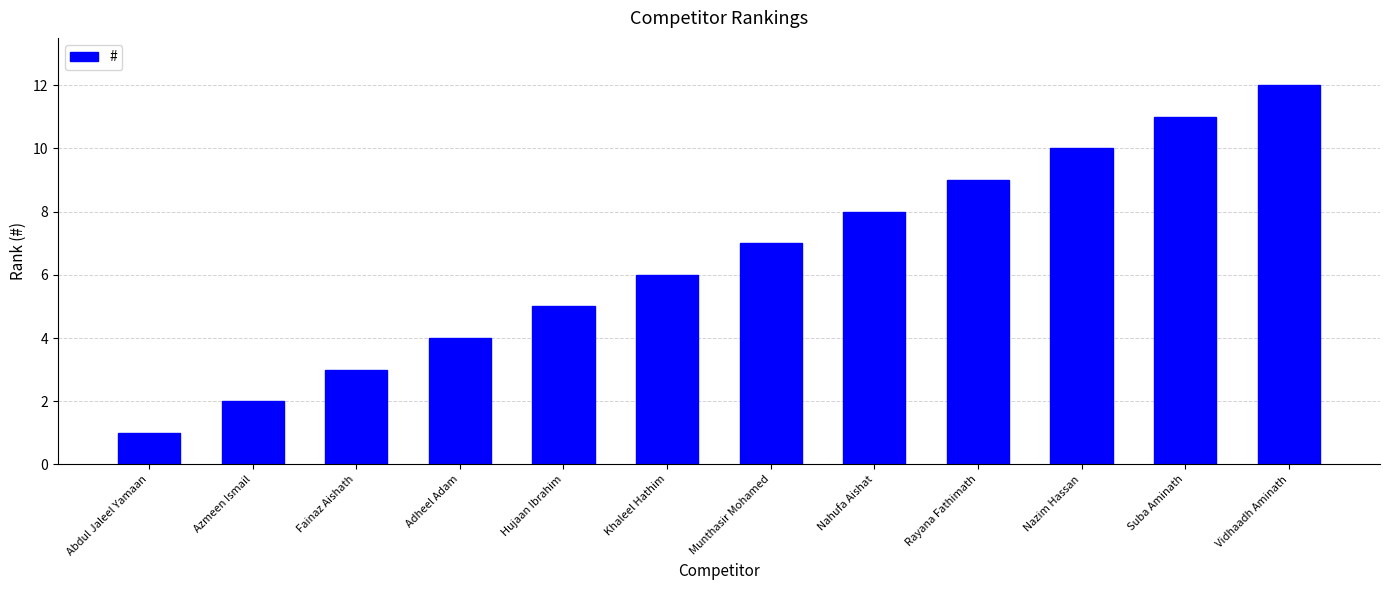

What is the difference between the second highest and second lowest values?

9